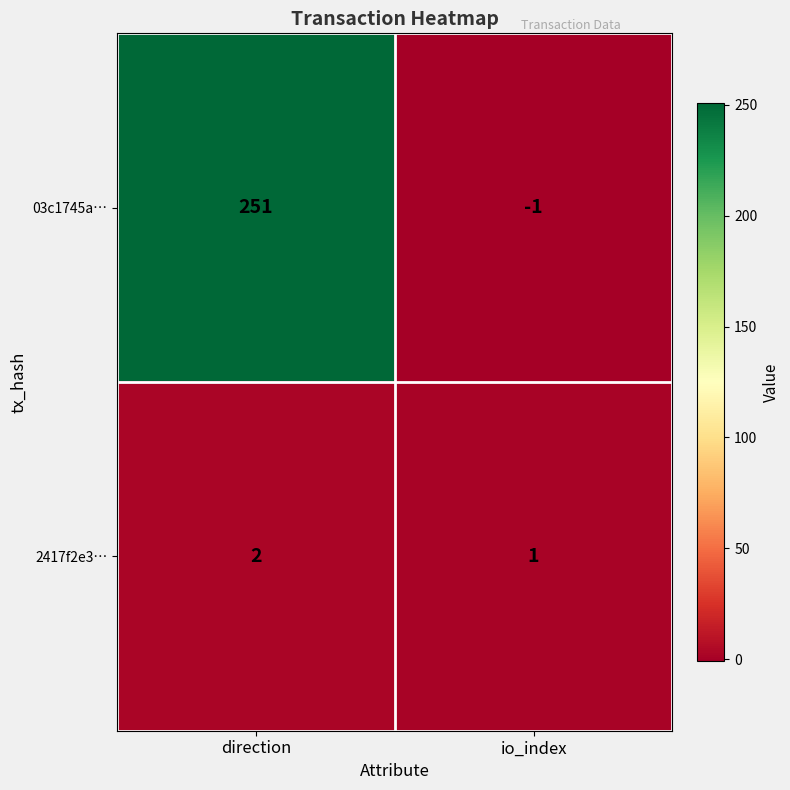

Which category has the highest value across all series?

direction